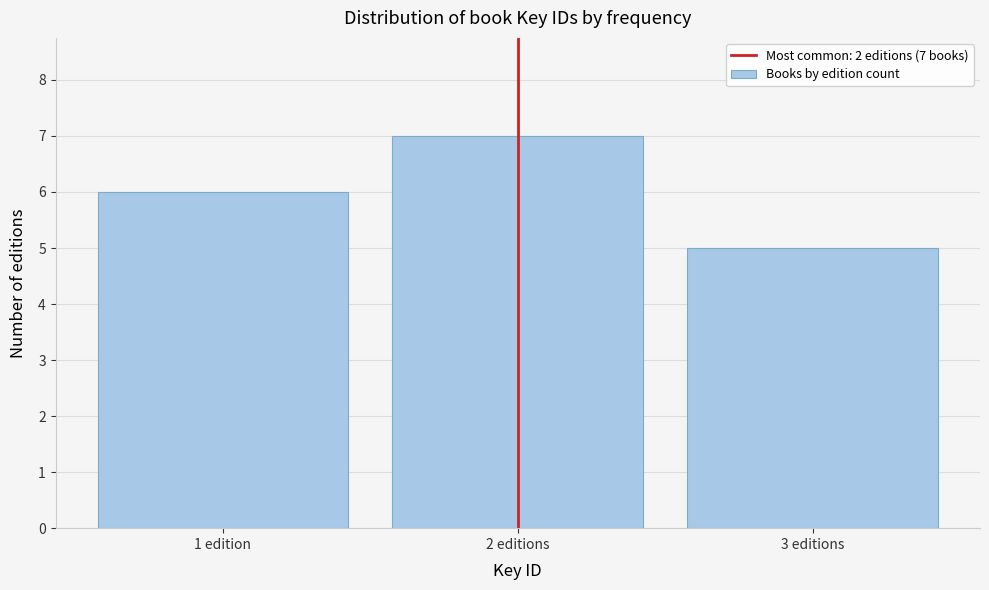

Reading right to left, what are all the values shown in this chart?

3 editions=5	2 editions=7	1 edition=6